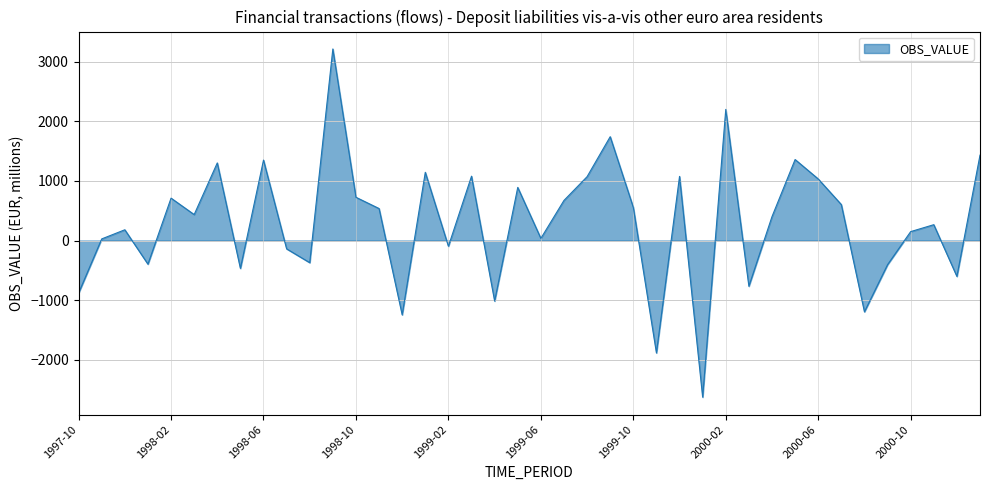

What is the maximum value shown in the chart?

3212.3